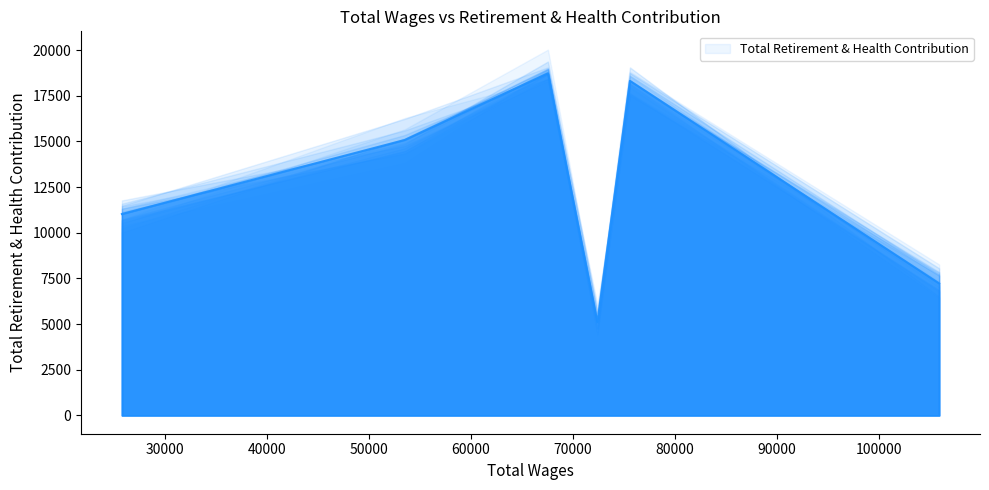

What is the difference between the values at 50000 and 70000?

2127